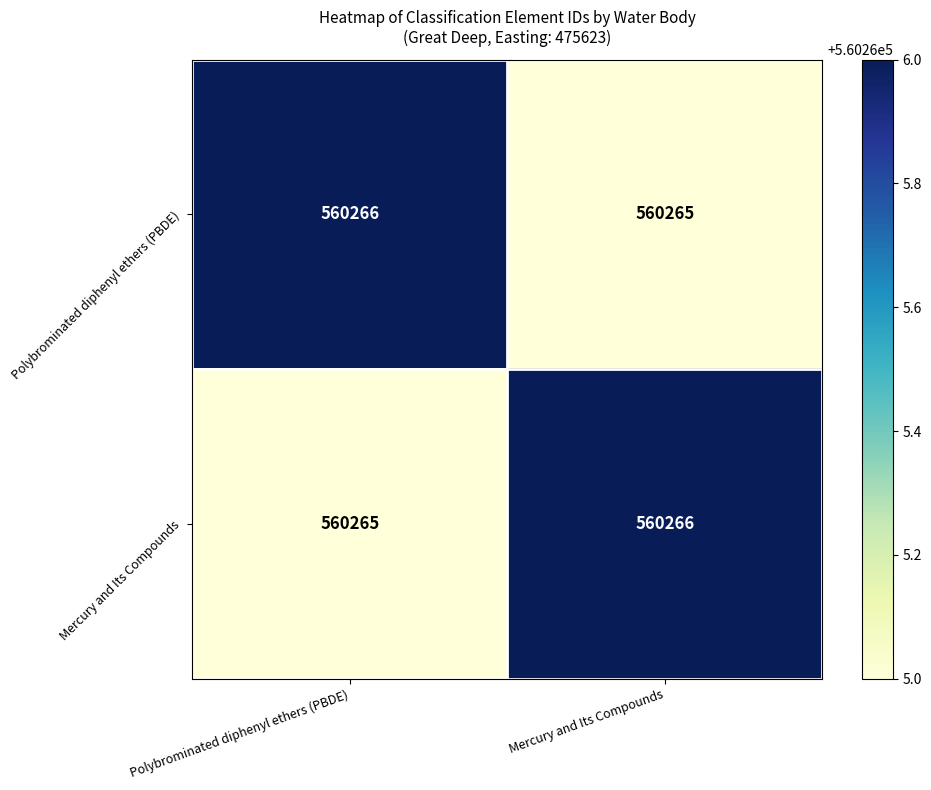

How many values in the Polybrominated diphenyl ethers (PBDE) series are below 560266?

1